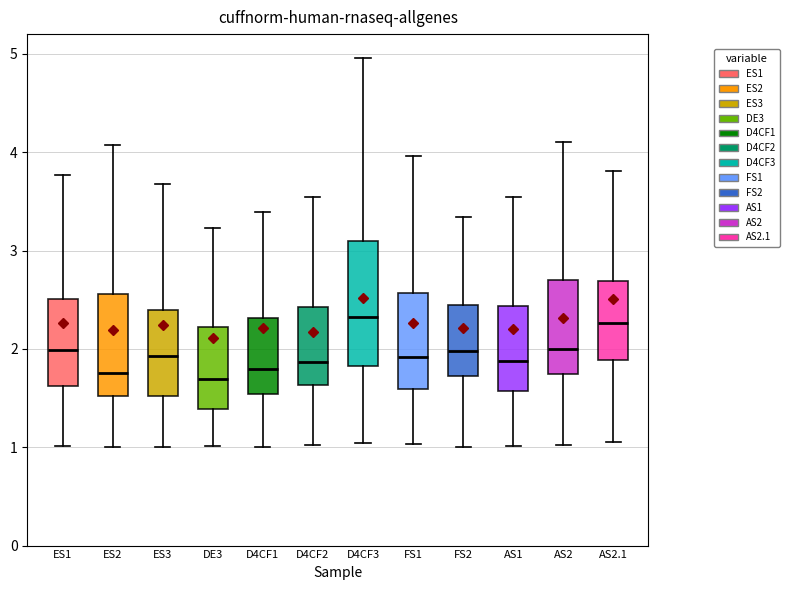

Which box is the tallest, from its lower edge to its upper edge?

D4CF3